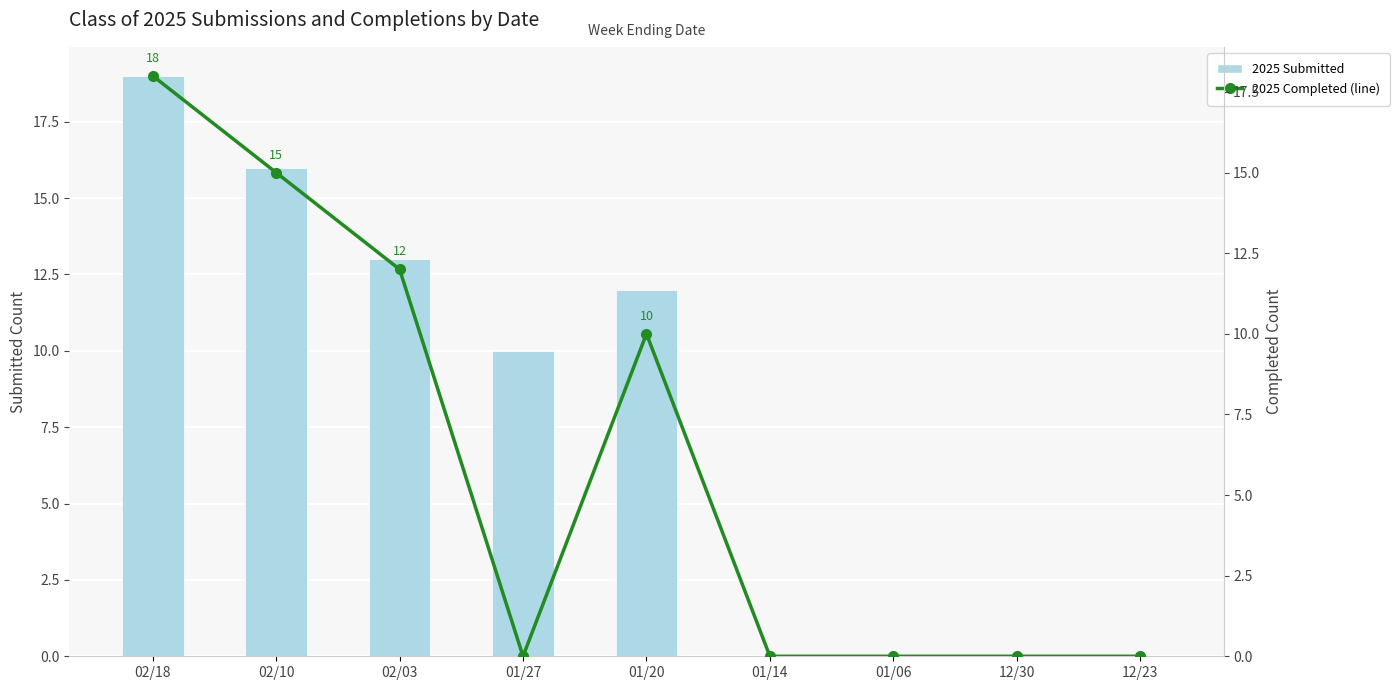

What is the difference between the 2025 Submitted values at 02/10 and 02/03?

3